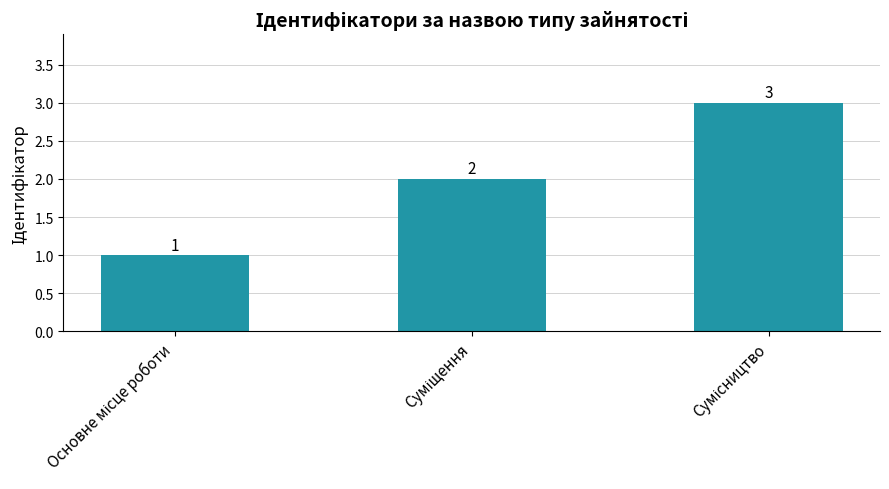

What is the maximum value shown in the chart?

3